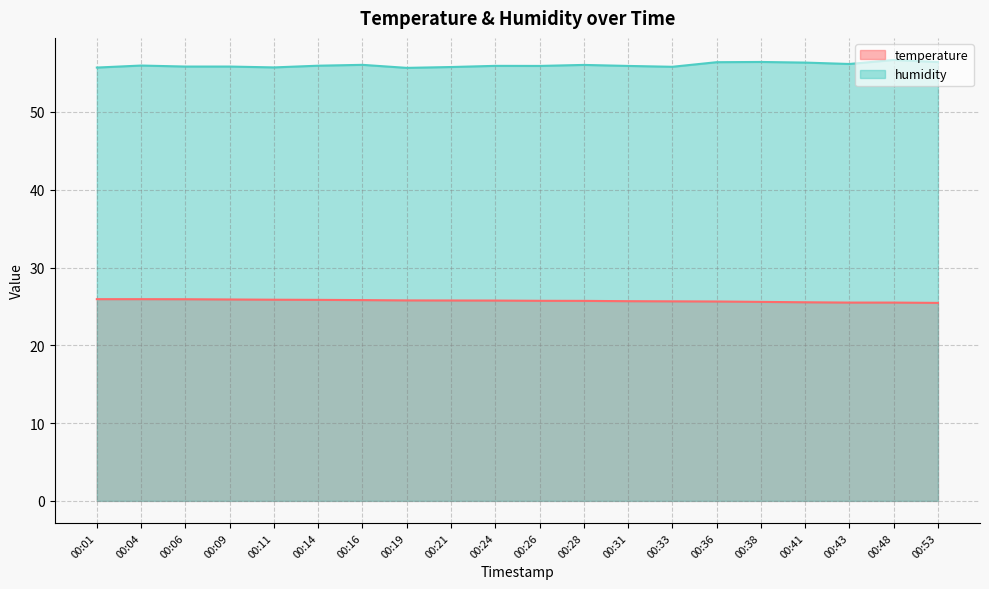

At which category is the sum across all series the highest?

00:48